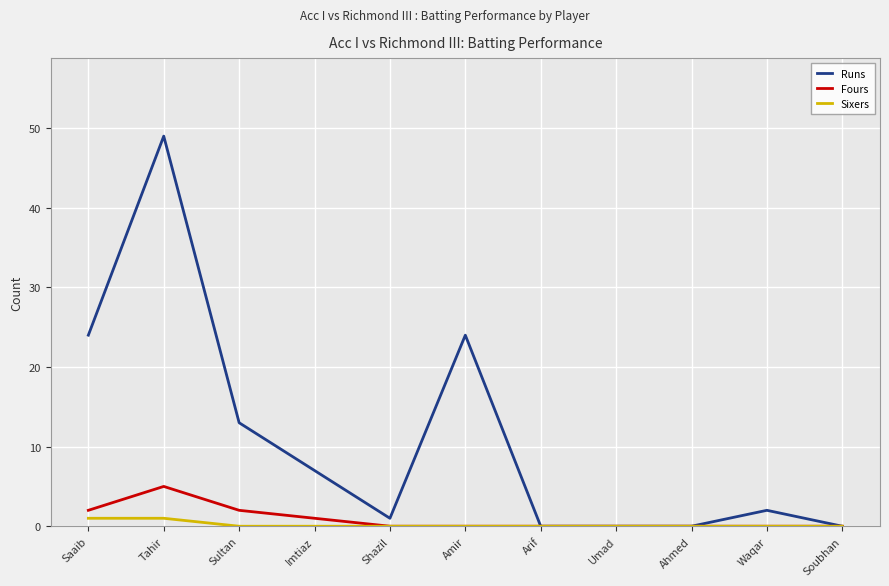

Is the value of Sixers at Soubhan greater than the value of Runs at Sultan?

No